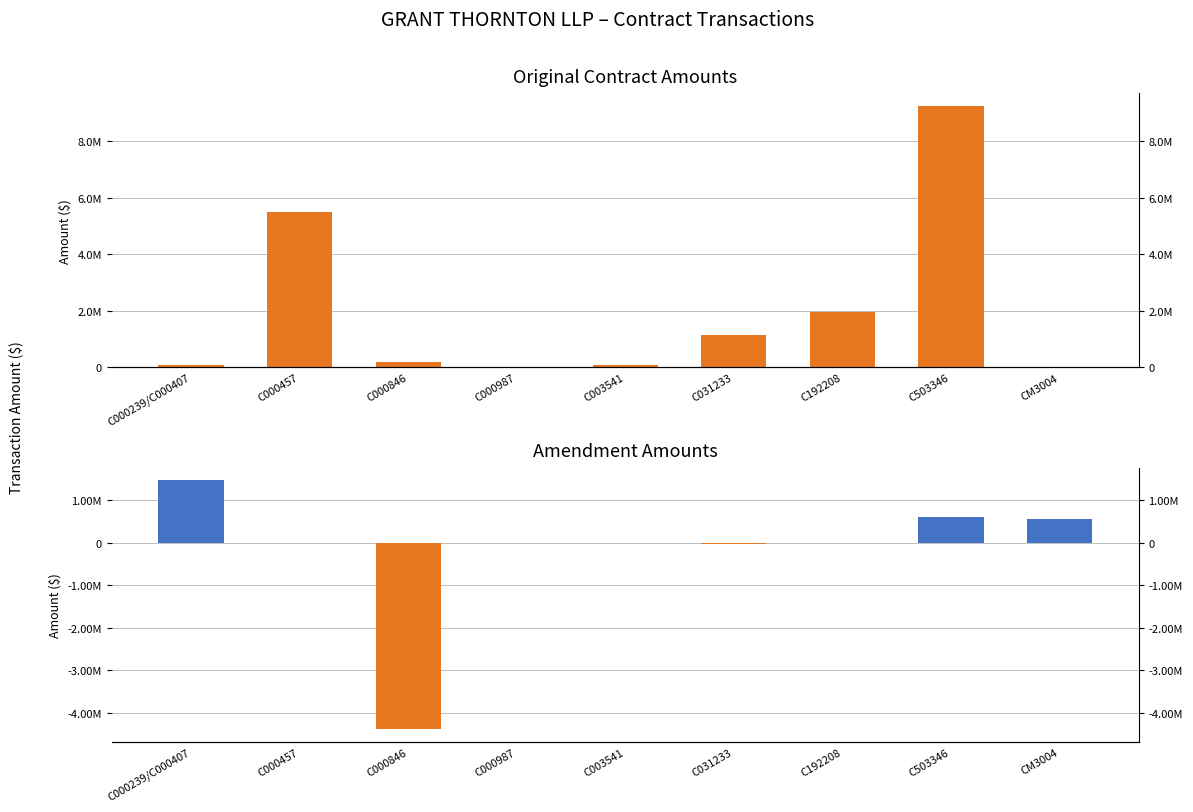

The Amendment series shows 174890.4 at C503346. True or false?

False